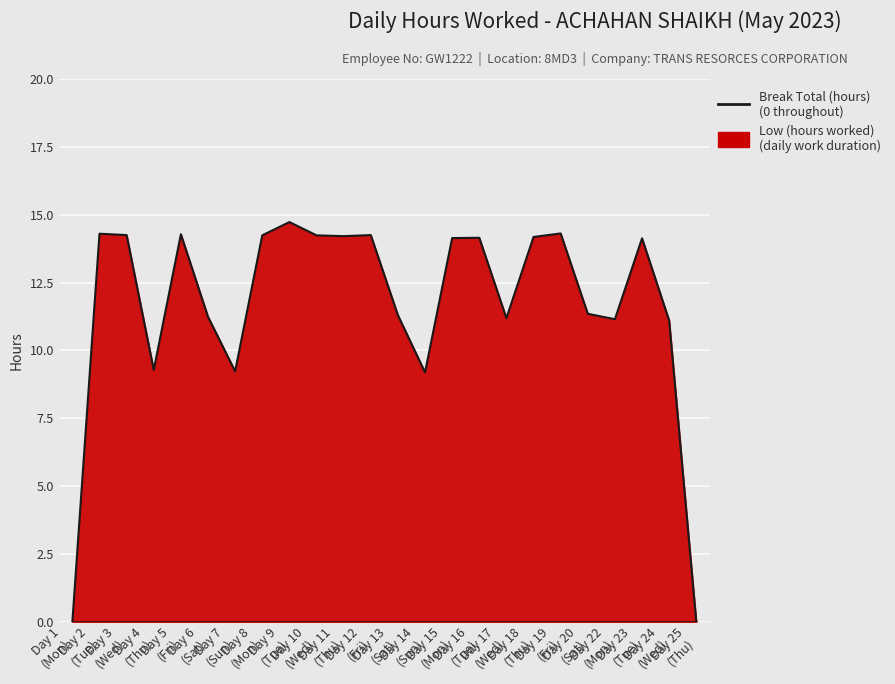

How many data points are above 14?

13